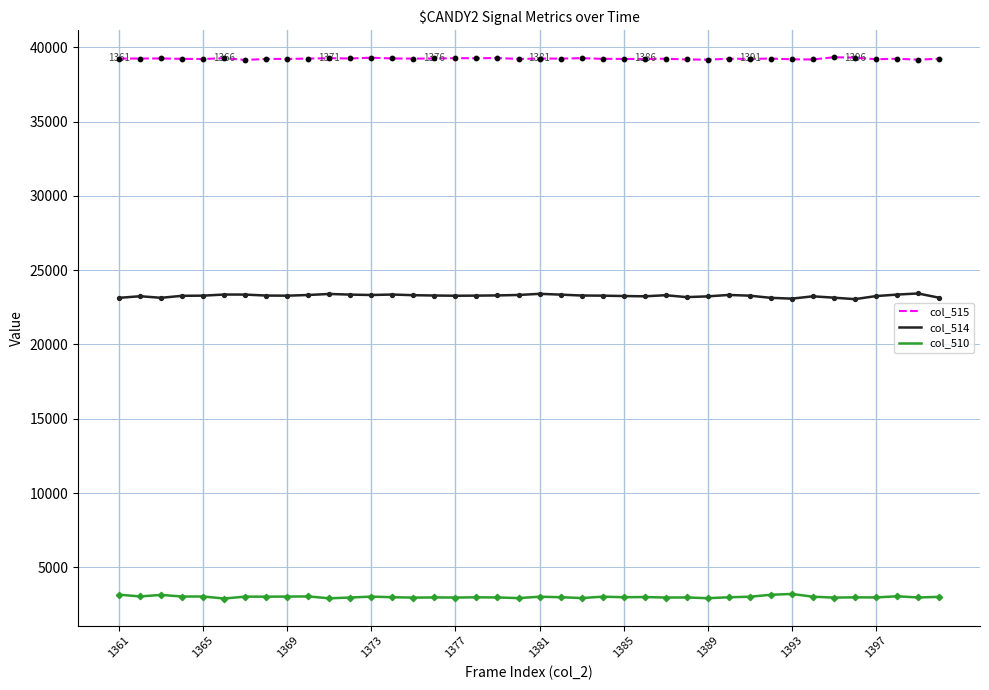

What are all the series names shown in the legend?

col_515, col_514, col_510